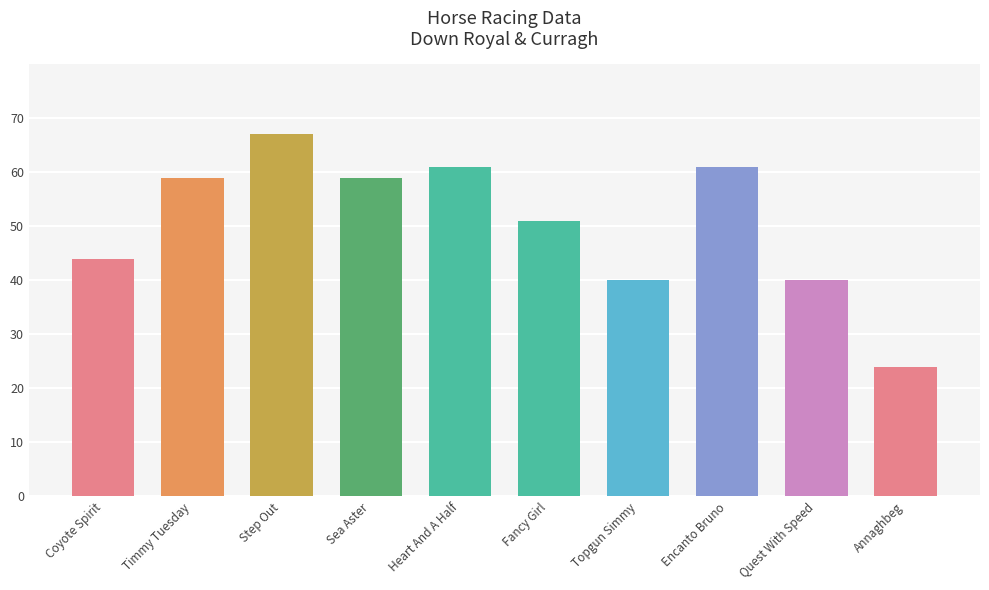

Count the number of categories in the chart.

10